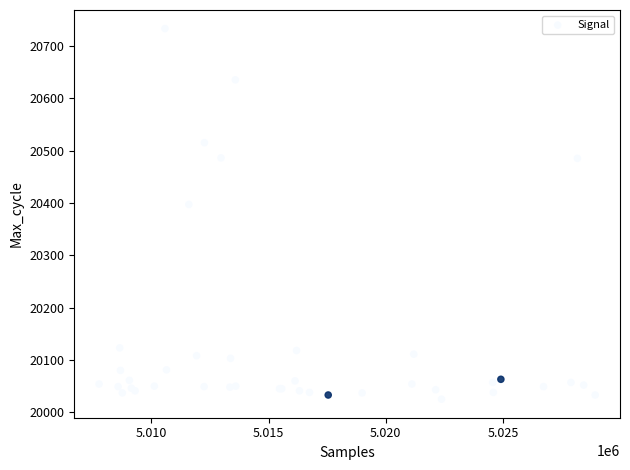

What Y value in the scatter plot is closest to 20379?

20397